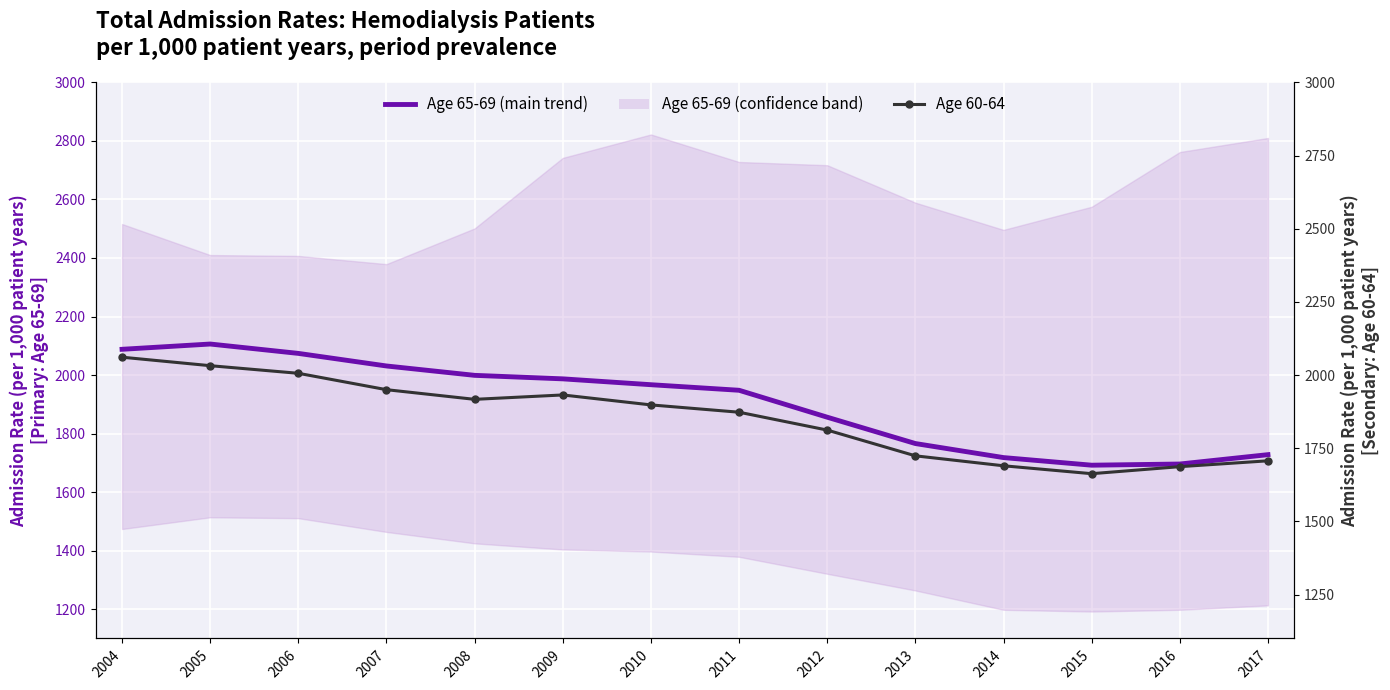

At which category is the sum across all series the highest?

2004